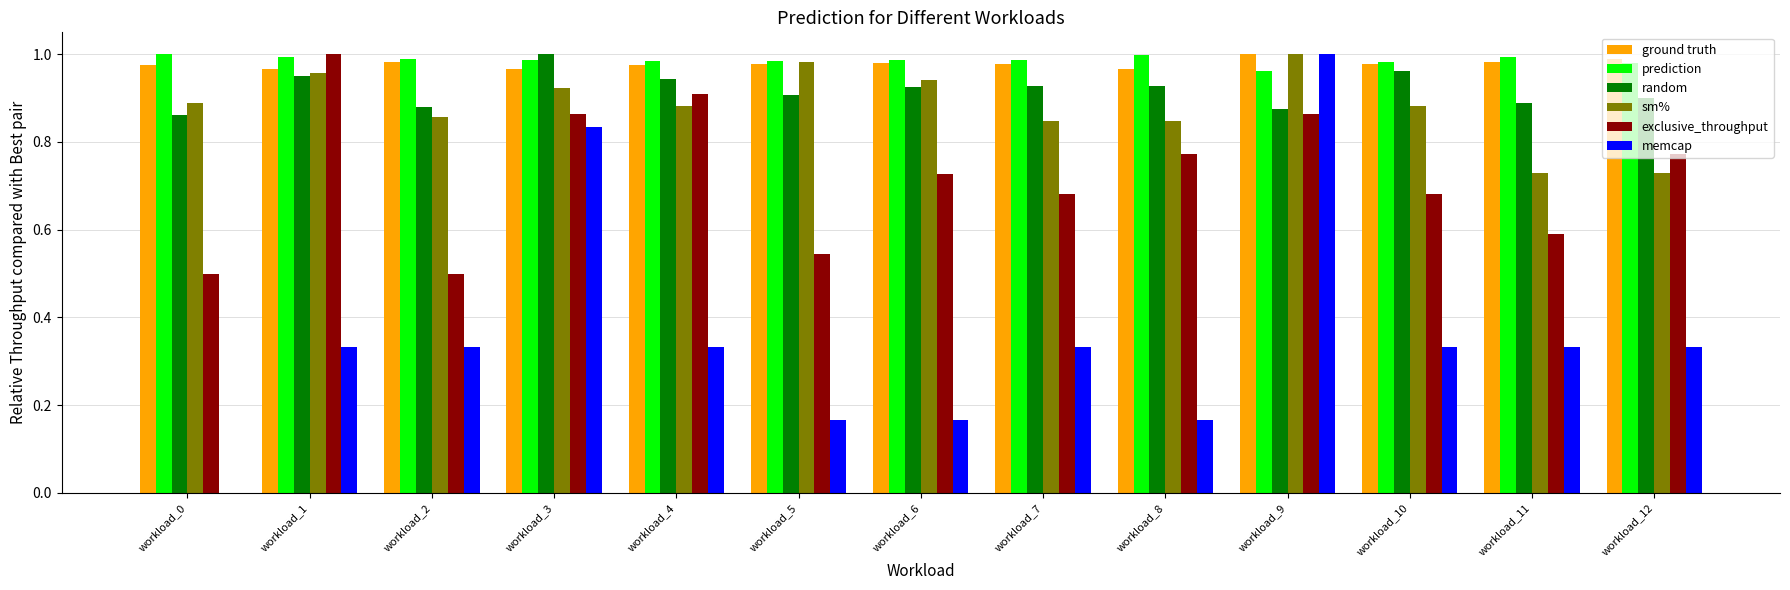

Which category has the highest value in the random series?

workload_3